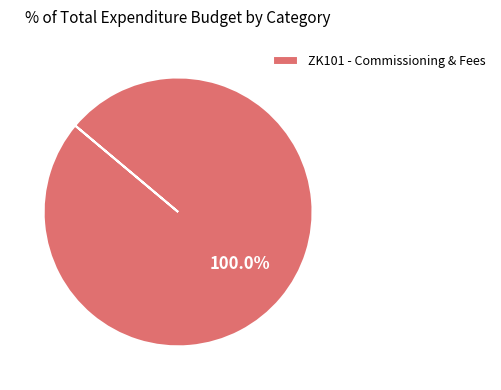

How many segments does this pie chart have?

1